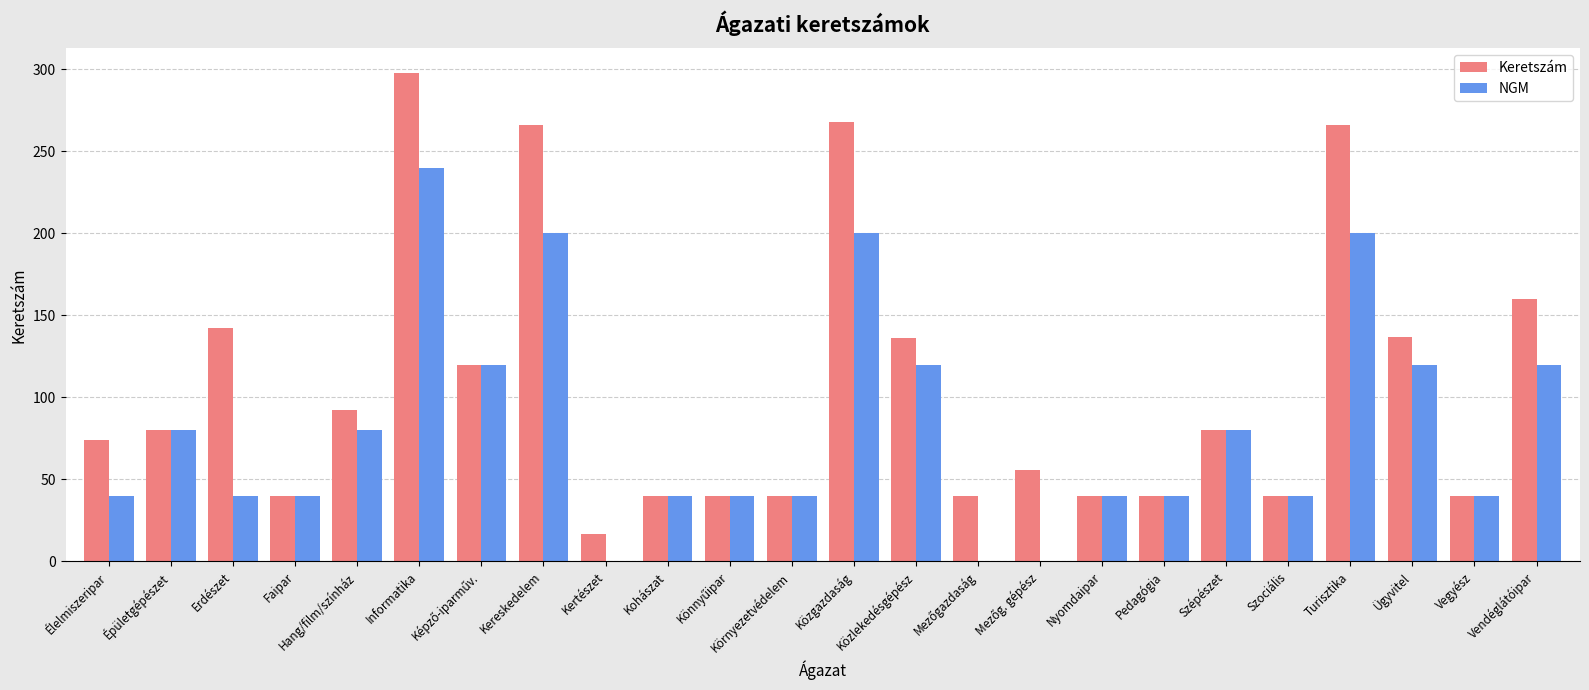

Which label corresponds to the largest value in the chart?

Informatika